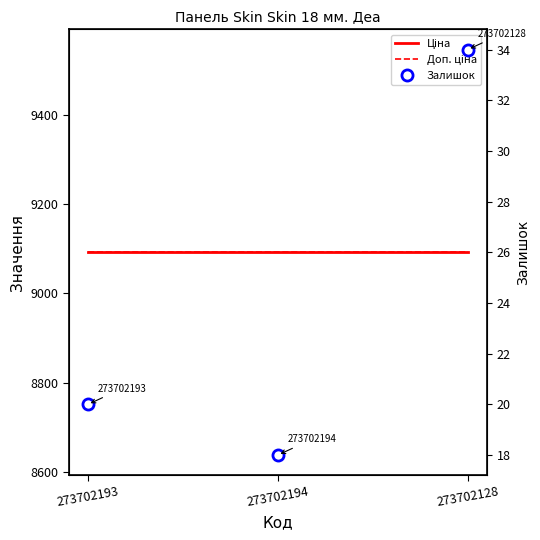

Reading left to right, transcribe all the data shown in this chart.

Ціна: 273702193=9092.0	273702194=9092.0	273702128=9092.0
Доп. ціна: 273702193=9092.0	273702194=9092.0	273702128=9092.0
Залишок: 273702193=20.0	273702194=18.0	273702128=34.0